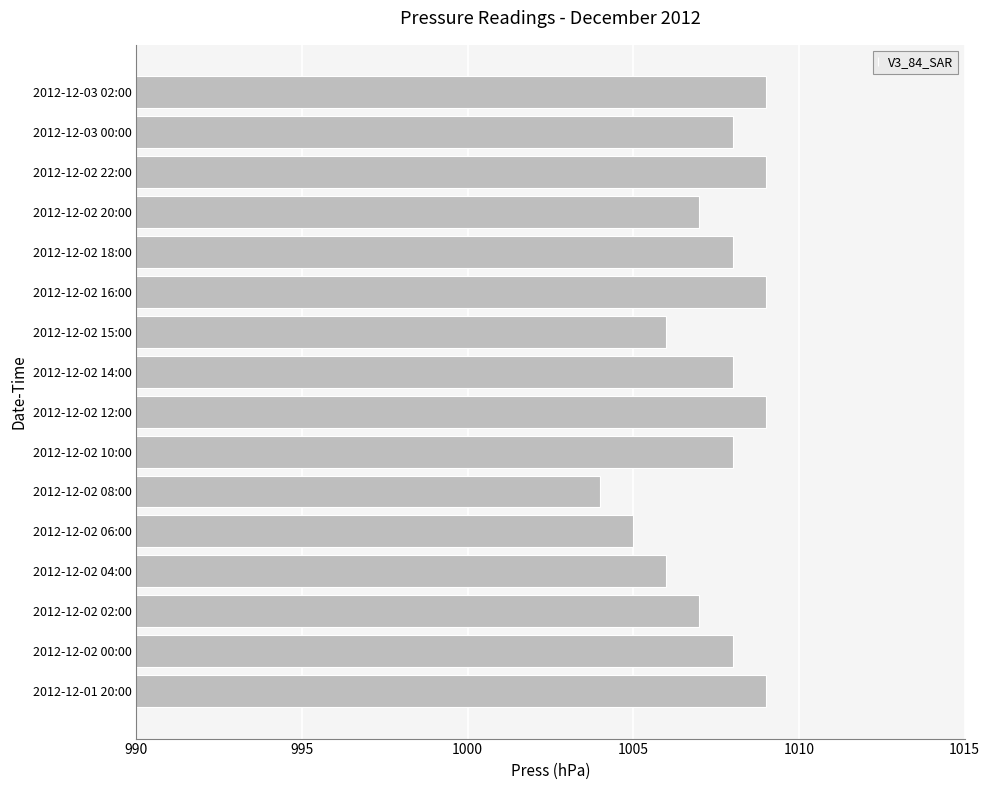

At which category does the chart reach its minimum across all series?

2012-12-02 08:00